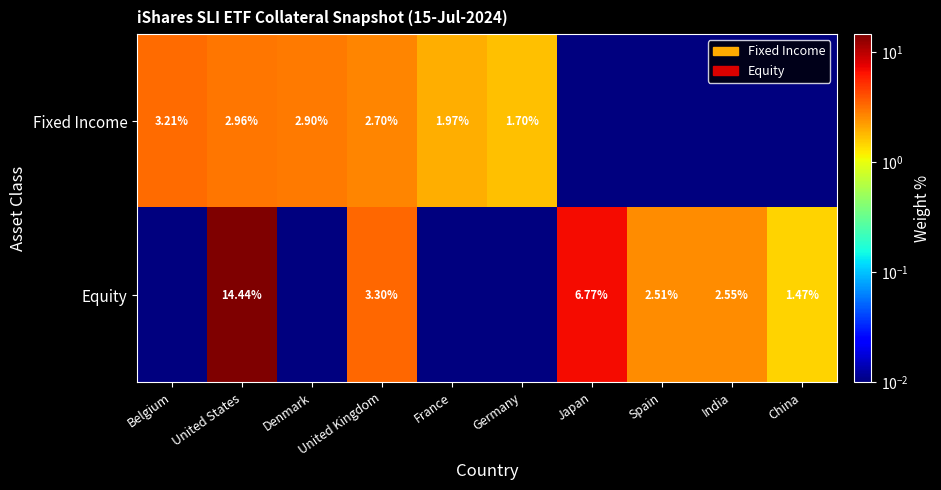

Rank the series at United Kingdom from lowest to highest value.

Fixed Income, Equity